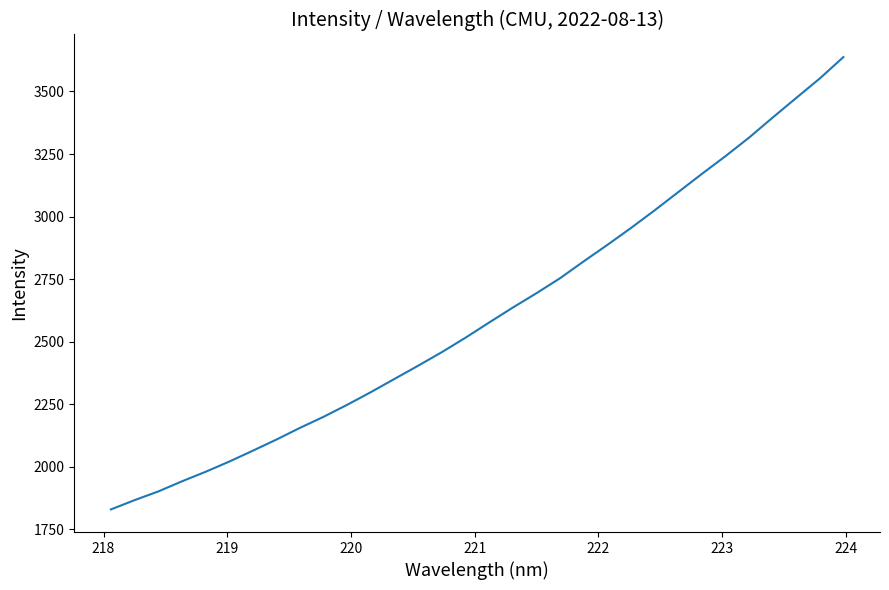

Count the number of data series in this chart.

1